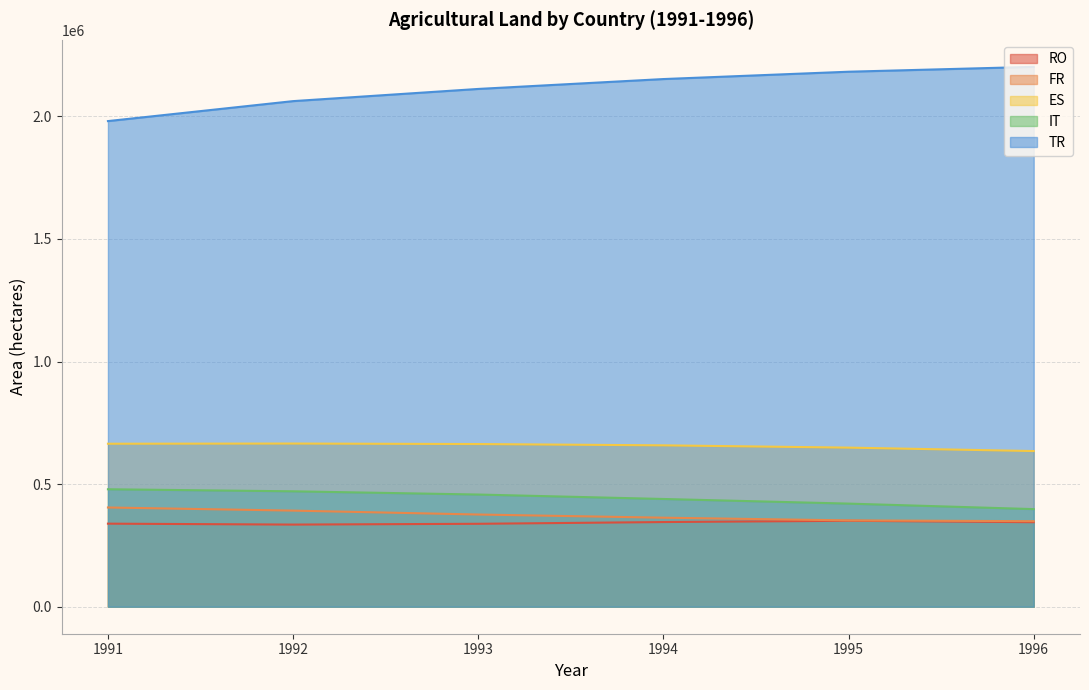

True or false: ES and RO cross at least once.

False